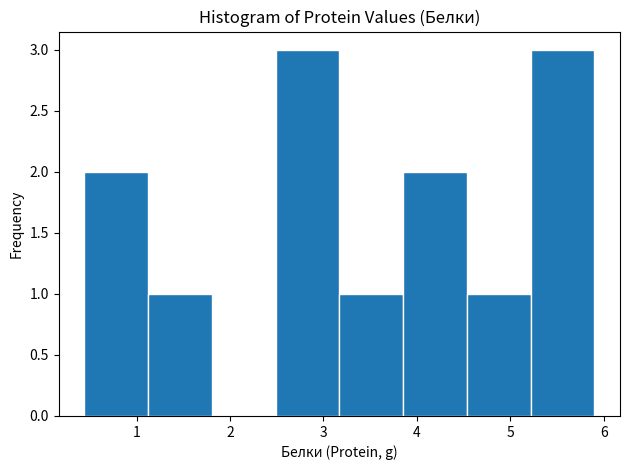

How tall is the bar that spans 3.2 to 3.9 on the x-axis? Neither the bar edges nor the heights are printed on the chart, so give them approximately, as read against the axes.

1